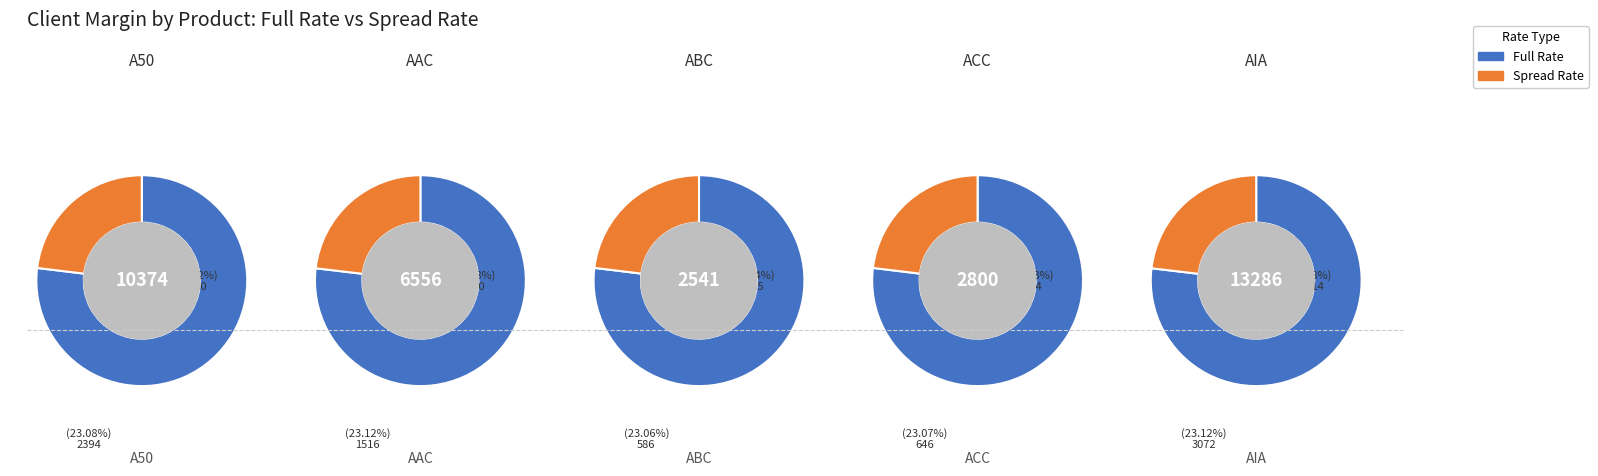

At 9, list the series in order from smallest to largest.

spread_rate, full_rate